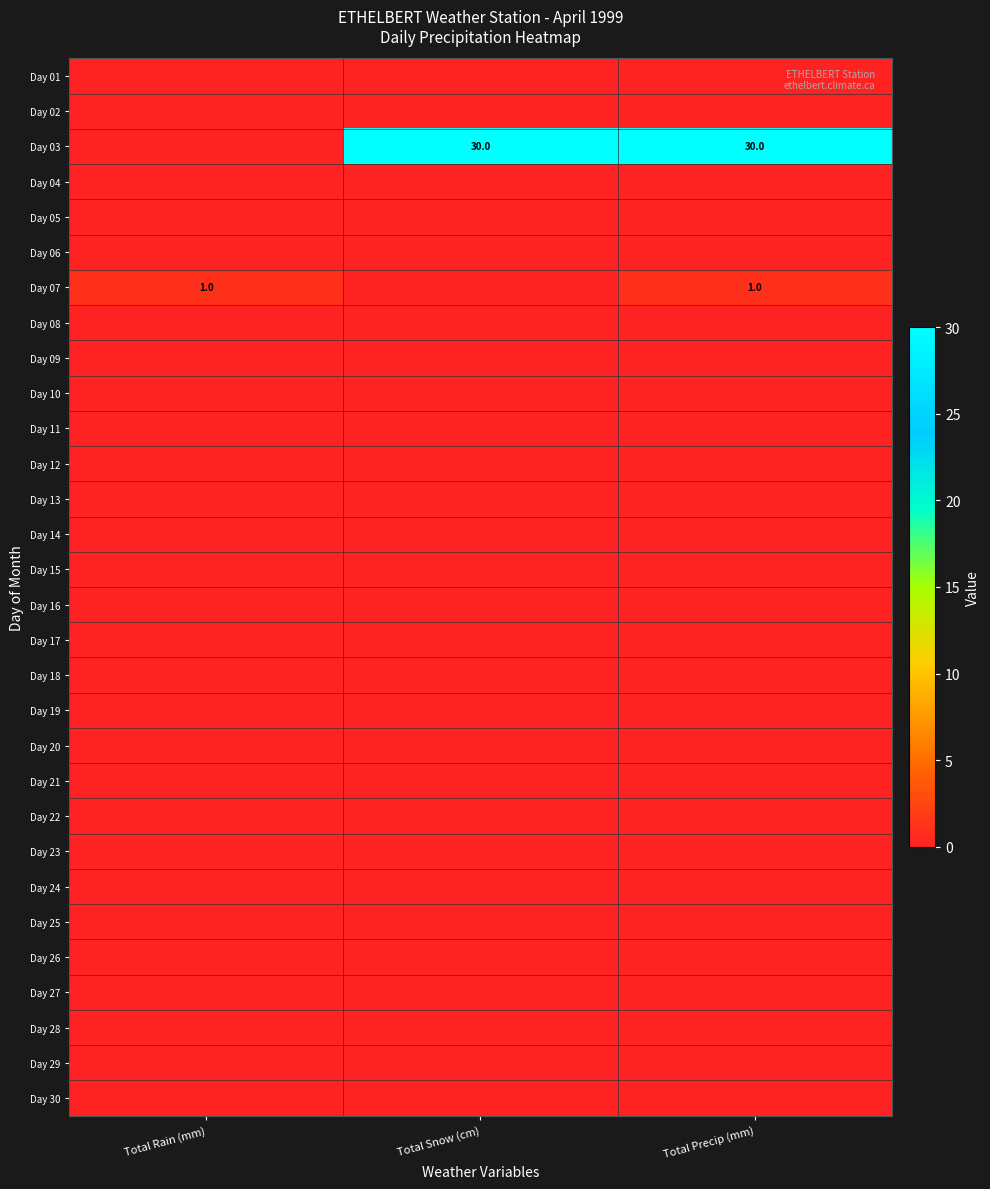

Is it true that Day 12 equals 0 at Total Precip (mm)?

True